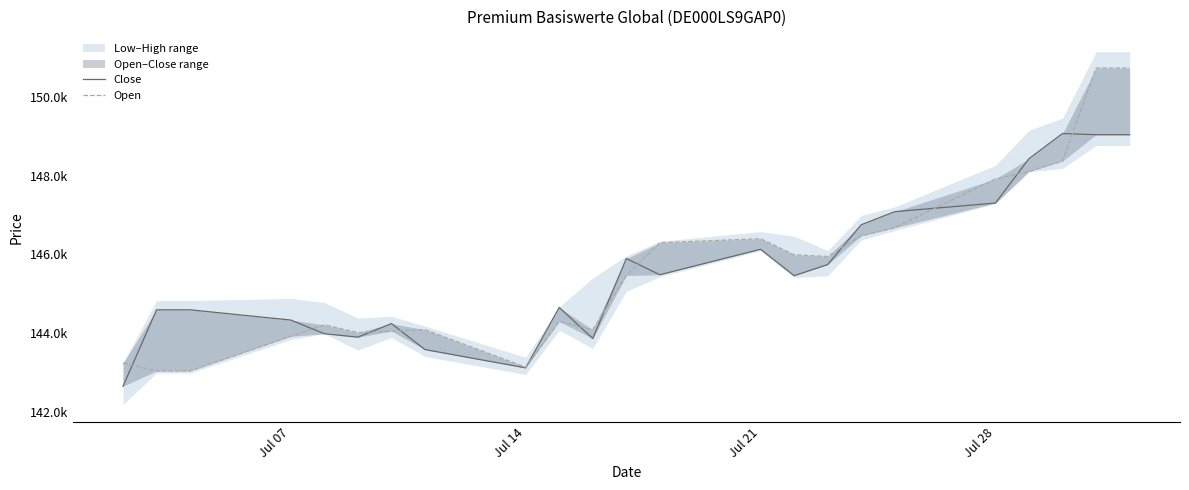

True or false: Open has a value of 234256 at 7.

False